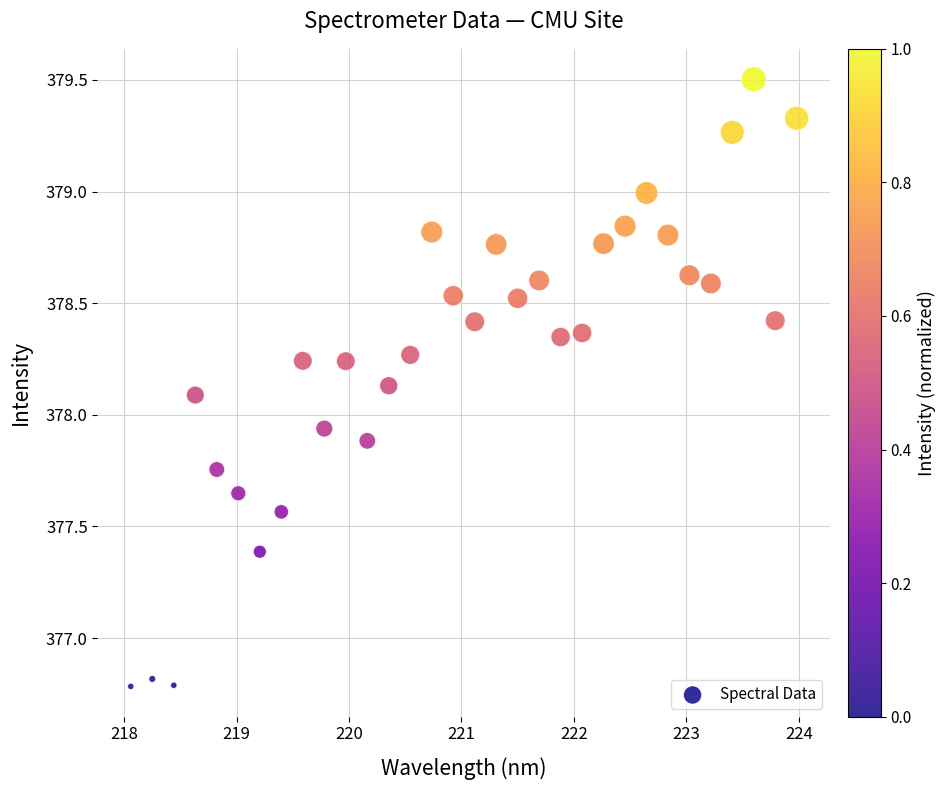

What is the range of X values (max minus min)?

5.9